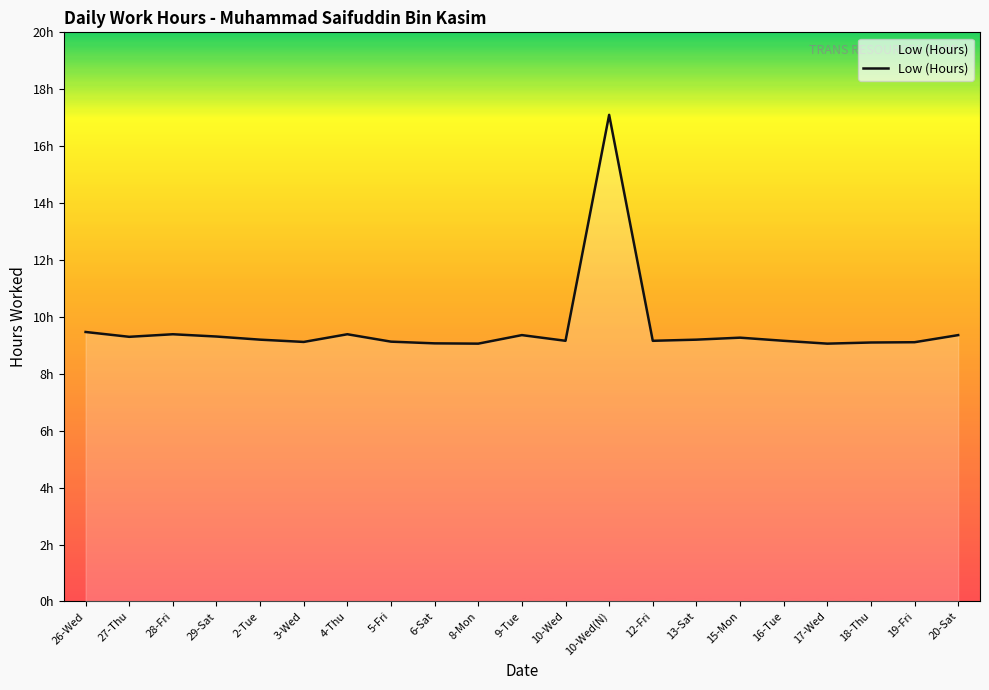

Does the chart have visible grid lines?

No